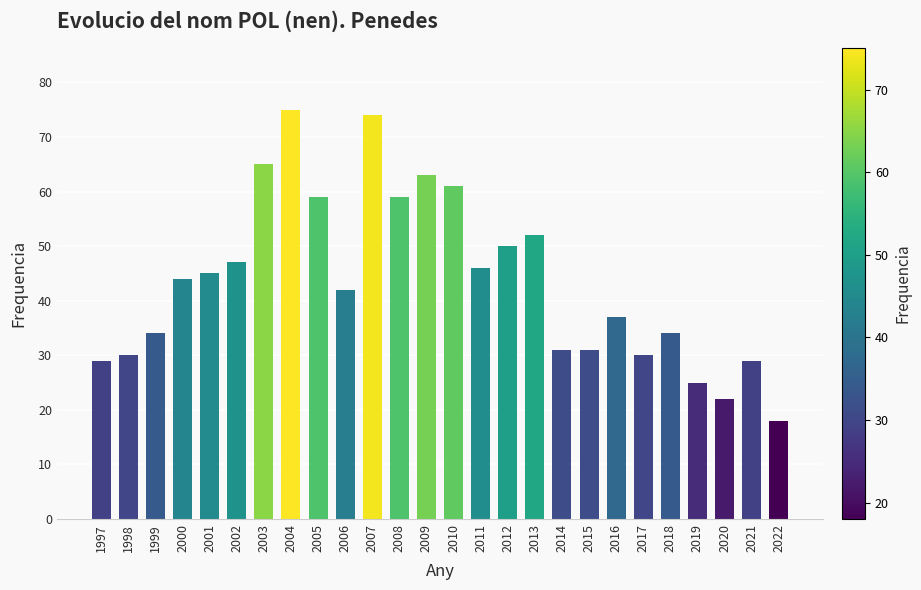

Reading left to right, list all the values displayed in this chart.

1997=29	1998=30	1999=34	2000=44	2001=45	2002=47	2003=65	2004=75	2005=59	2006=42	2007=74	2008=59	2009=63	2010=61	2011=46	2012=50	2013=52	2014=31	2015=31	2016=37	2017=30	2018=34	2019=25	2020=22	2021=29	2022=18